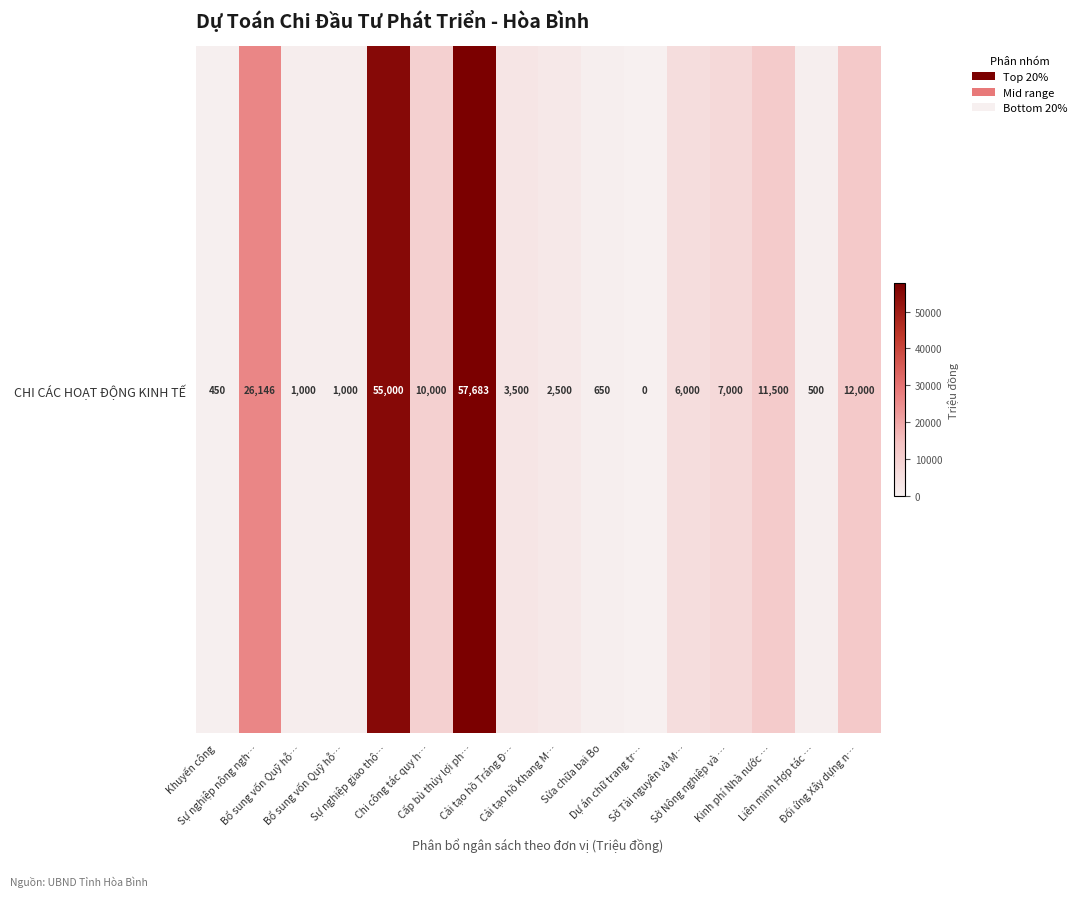

What is the difference between the maximum and minimum values?

57683